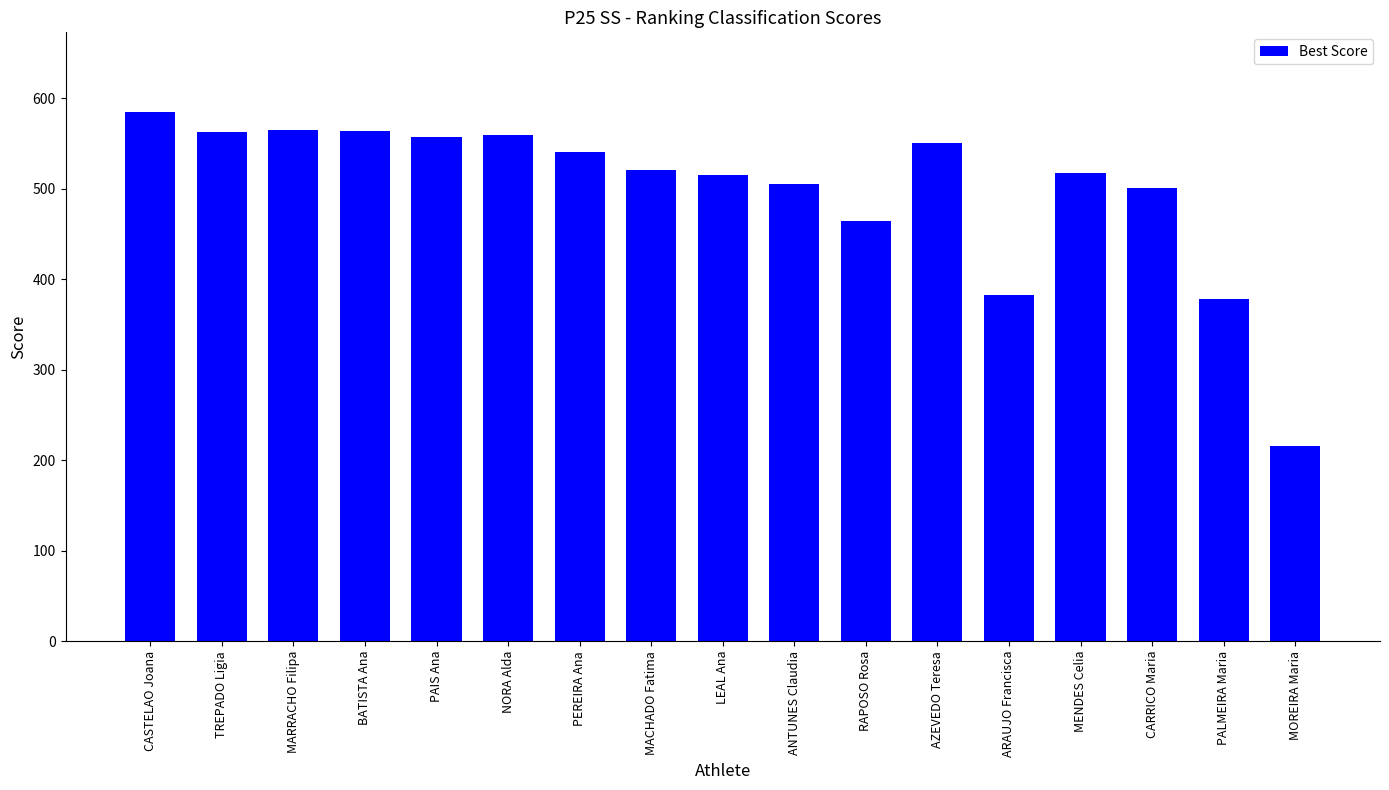

What is the label of the 8th bar from the right?

ANTUNES Claudia